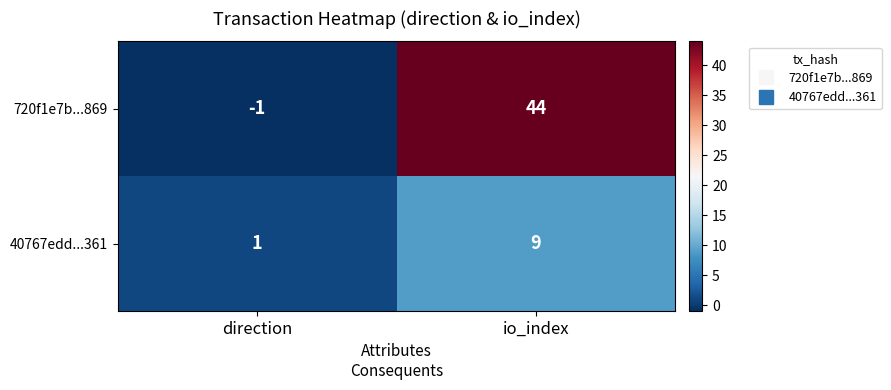

At which category is the sum across all series the highest?

io_index